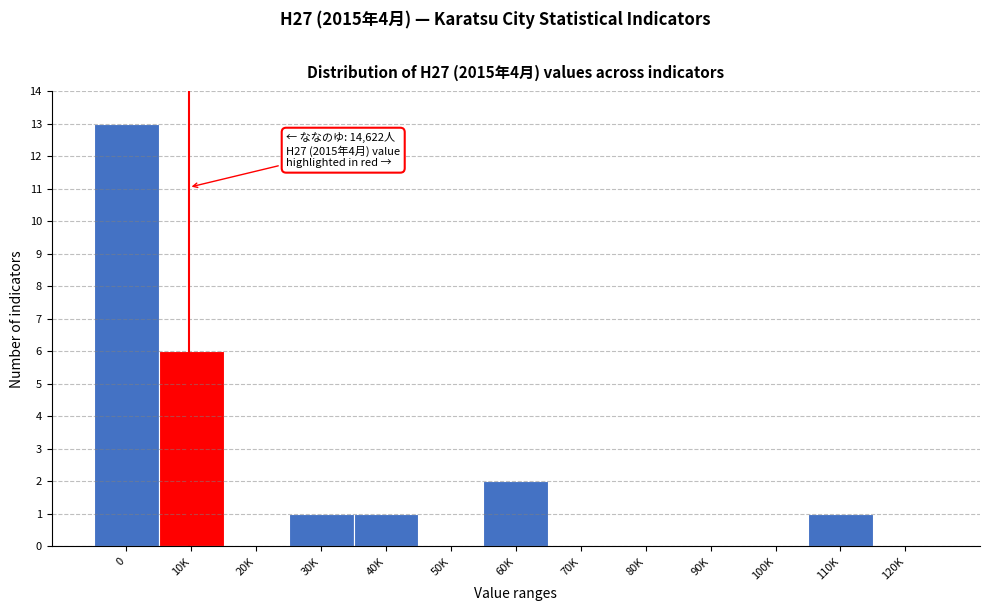

Reading left to right, what are all the values shown in this chart?

0=13	10K=6	20K=0	30K=1	40K=1	50K=0	60K=2	70K=0	80K=0	90K=0	100K=0	110K=1	120K=0